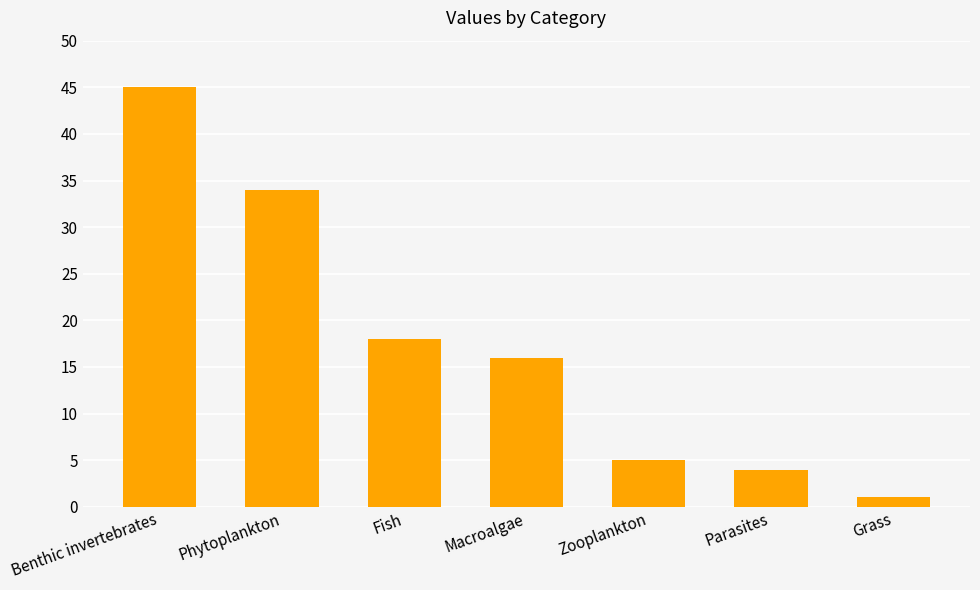

What is the difference between the maximum and minimum values?

44